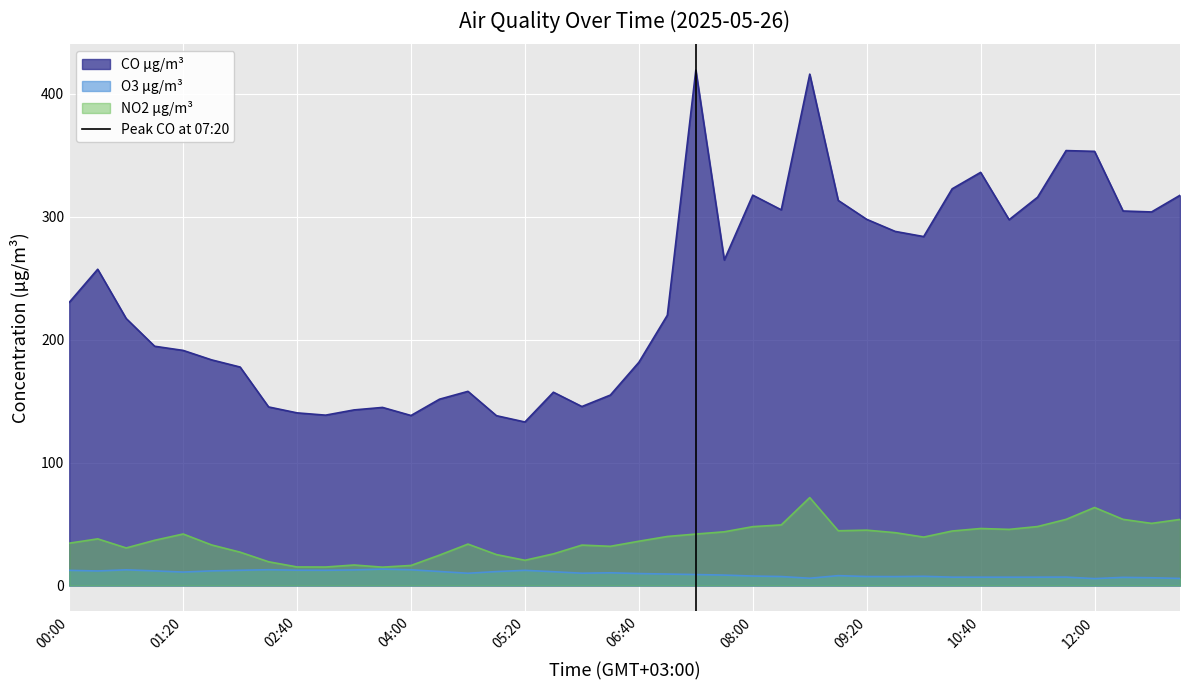

True or false: NO2 µg/m³ and CO µg/m³ cross at least once.

False